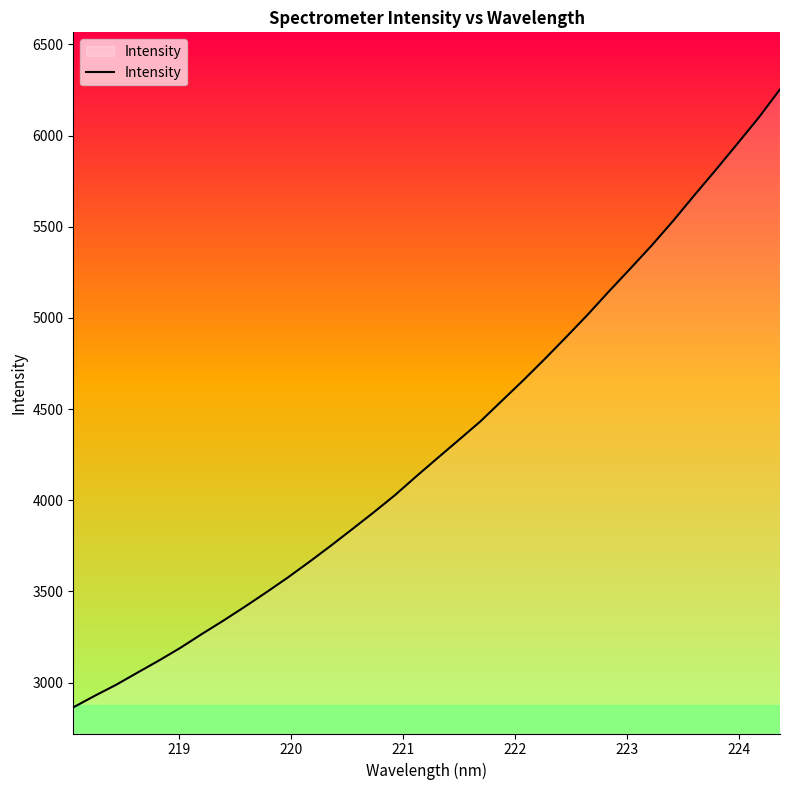

True or false: there are more than 0 points higher than both neighbors.

False